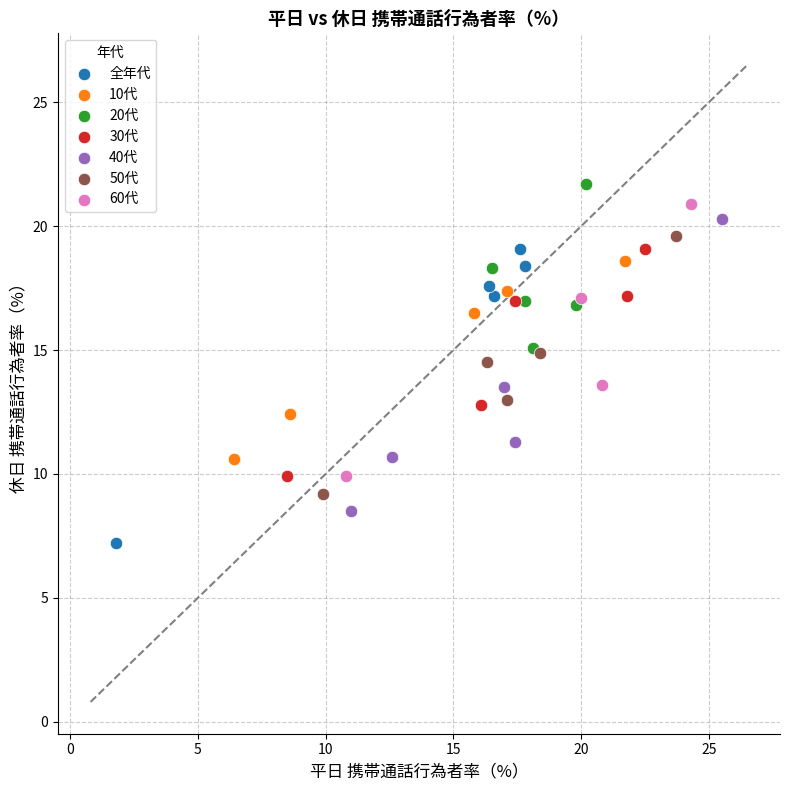

Which series reaches the minimum Y coordinate?

全年代